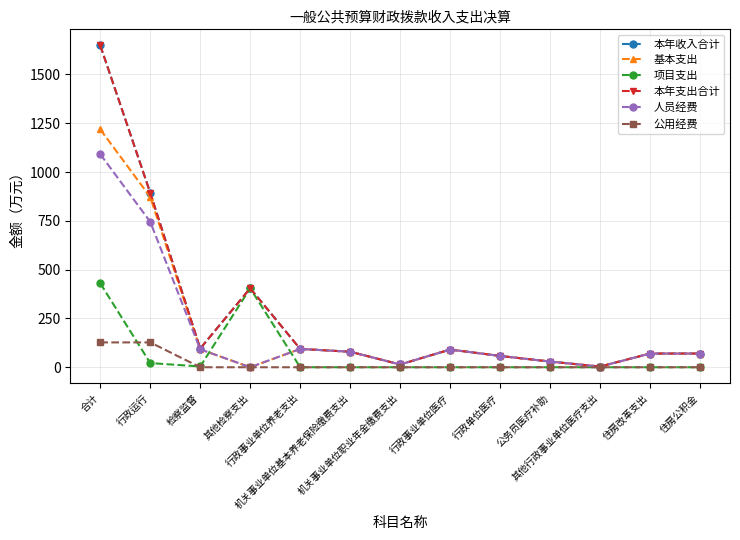

Is it true that 本年收入合计 equals 79.5 at 机关事业单位基本养老保险缴费支出?

True